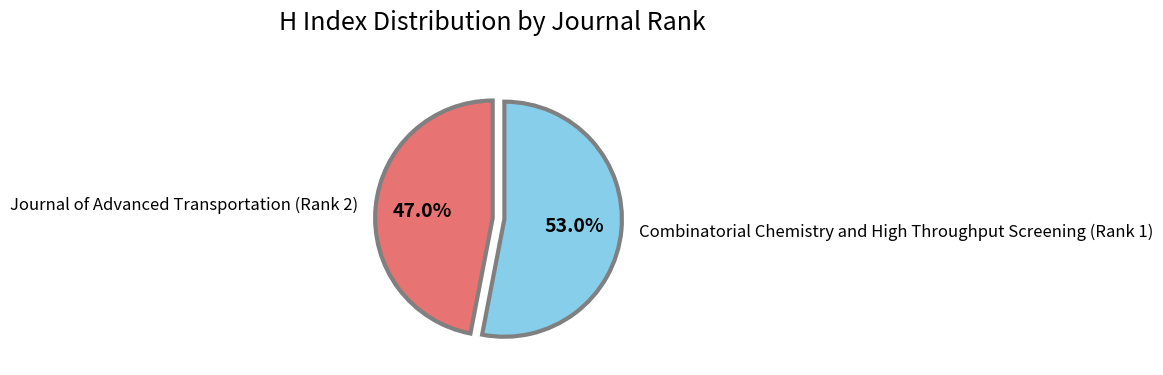

Rank the categories by value from highest to lowest.

Combinatorial Chemistry and High Throughput Screening (Rank 1), Journal of Advanced Transportation (Rank 2)